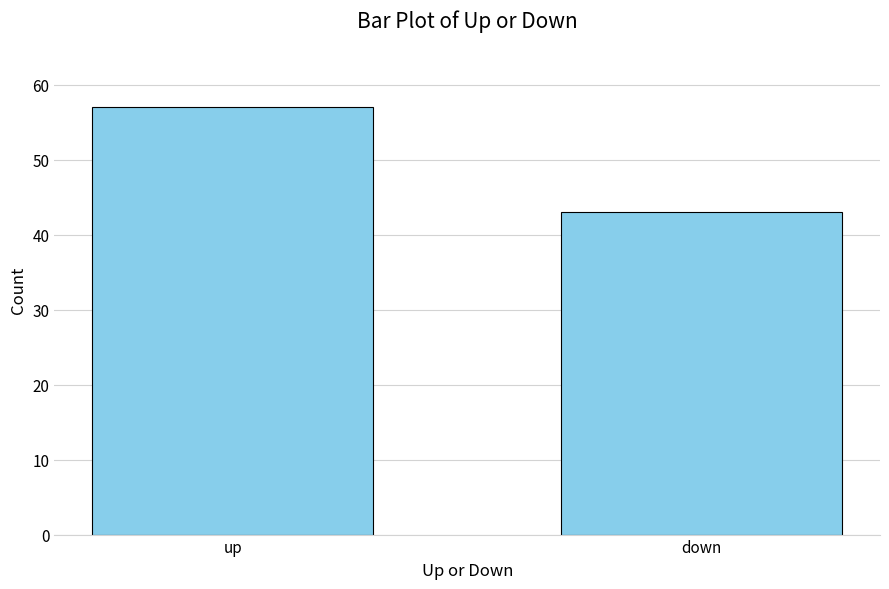

Which has a higher value, down or up?

up